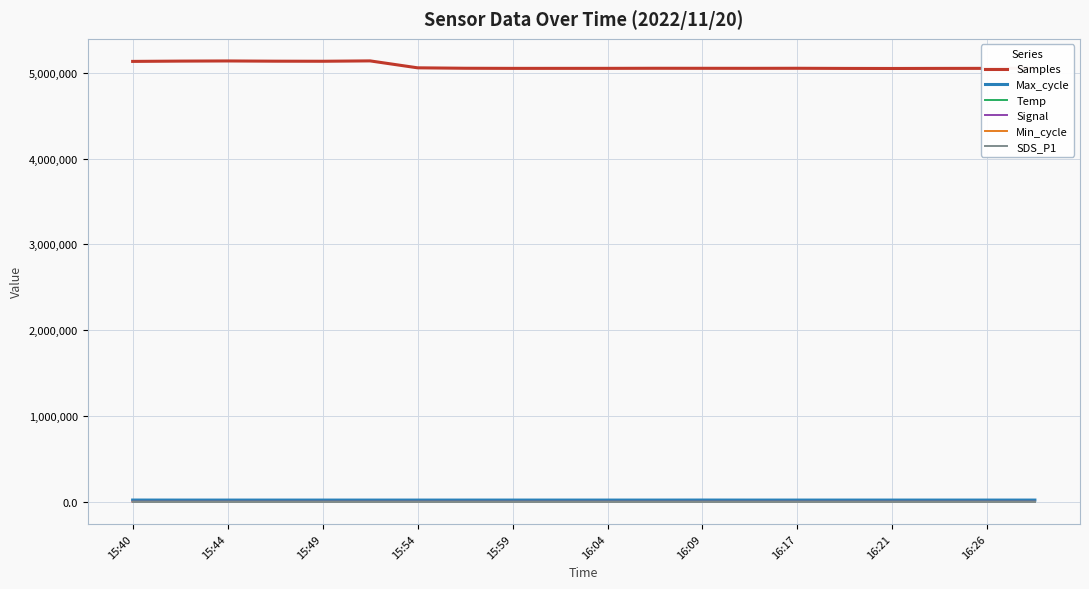

What is the average value of the Temp series?

6.1